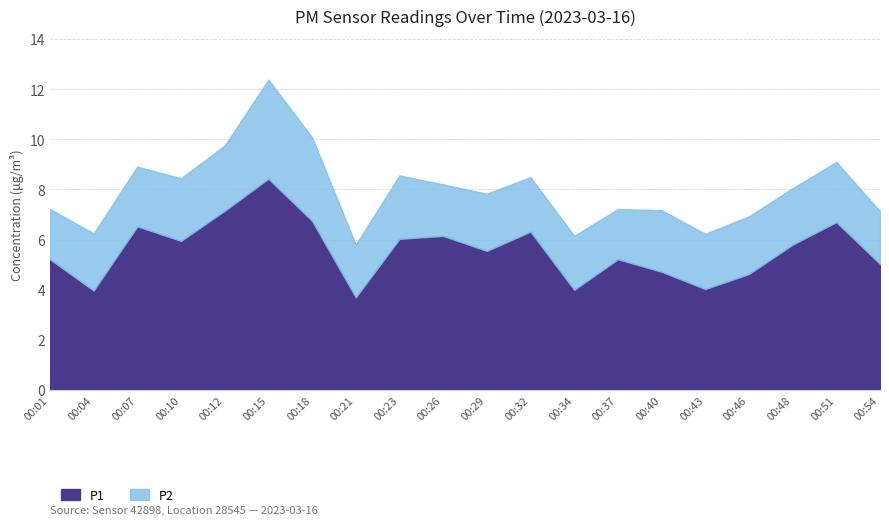

True or false: P2 and P1 intersect in this chart.

False